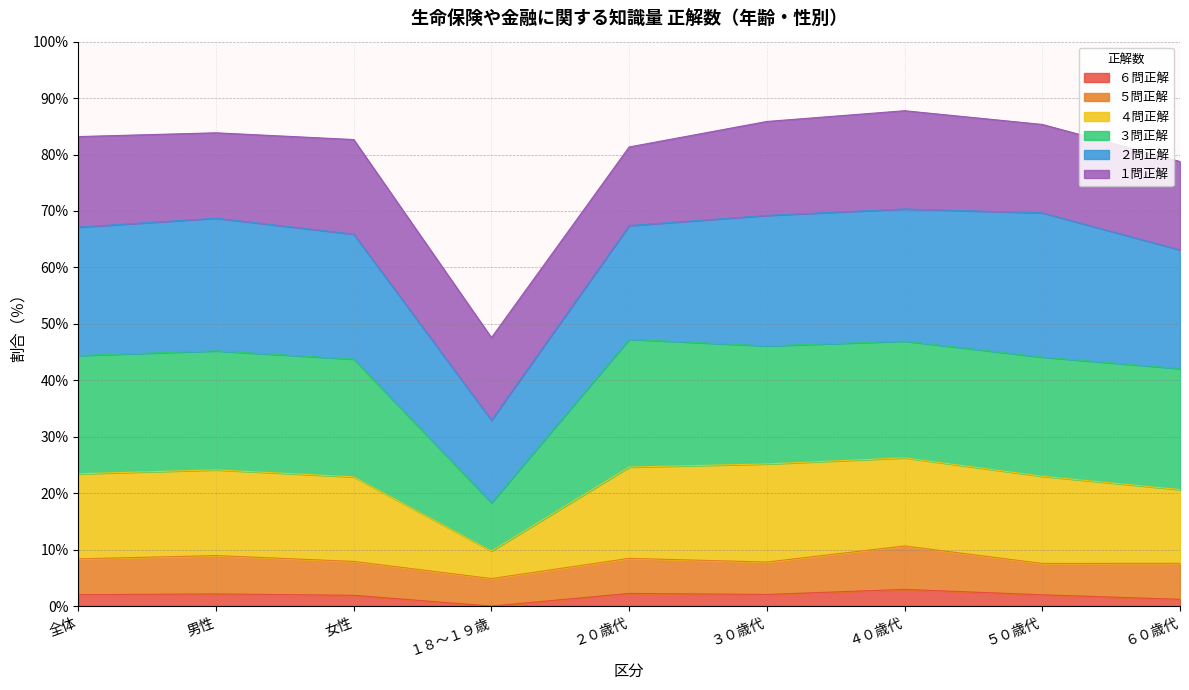

What is the total value across all series at ３０歳代?

85.9